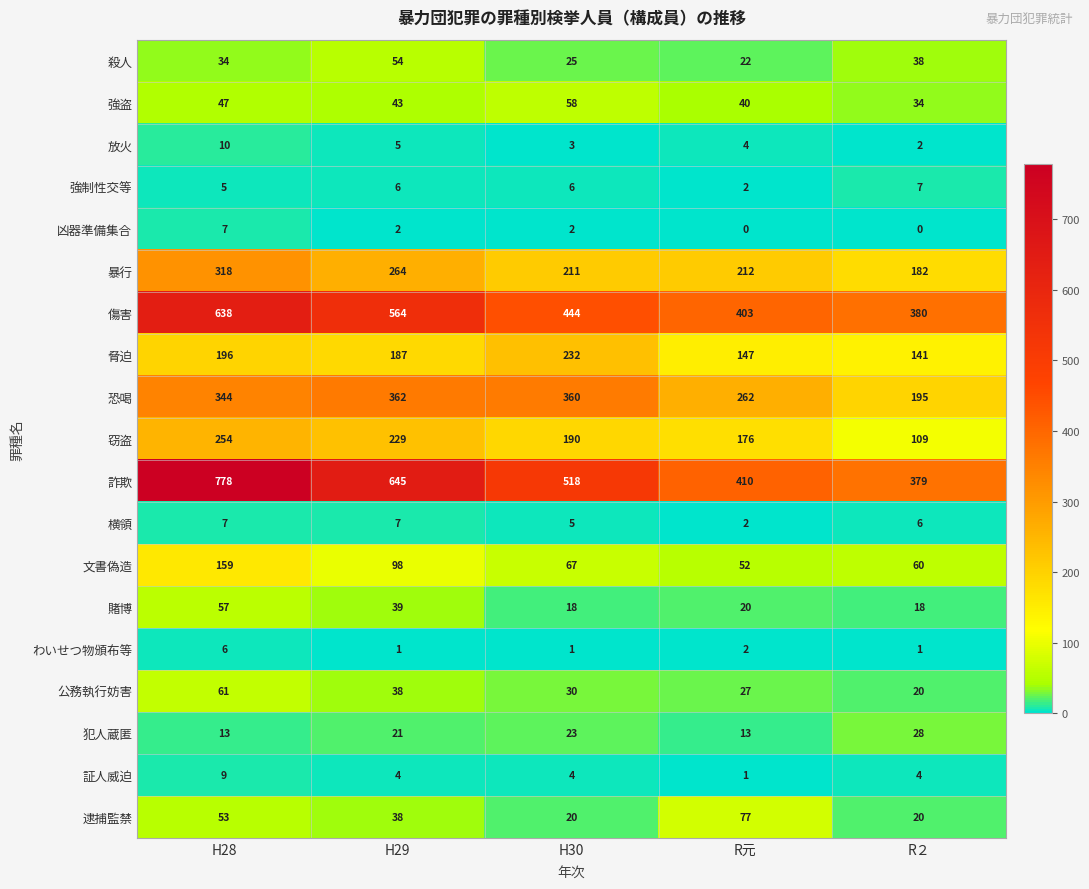

What is the greatest value displayed?

778